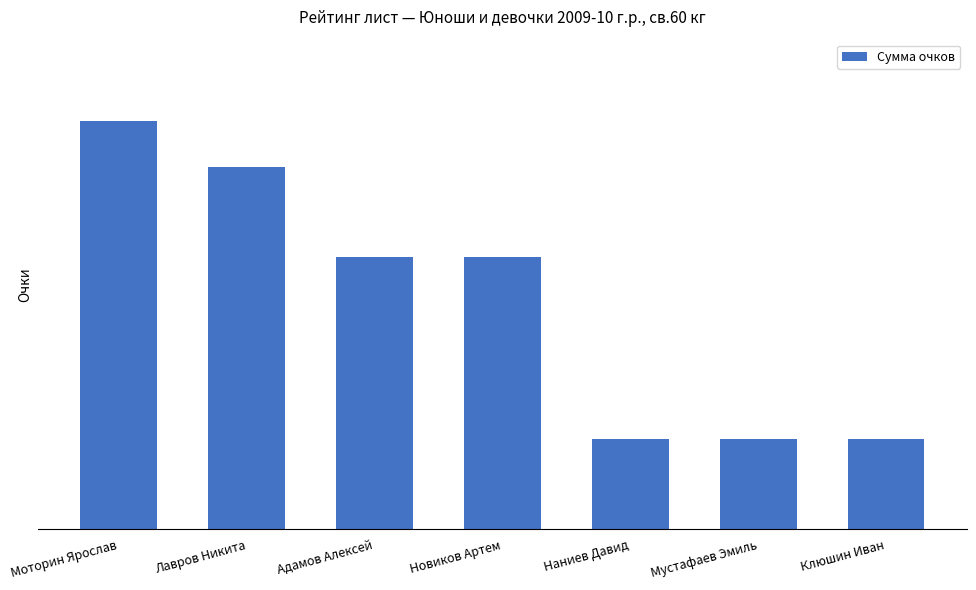

Reading left to right, what are all the values shown in this chart?

45	40	30	30	10	10	10